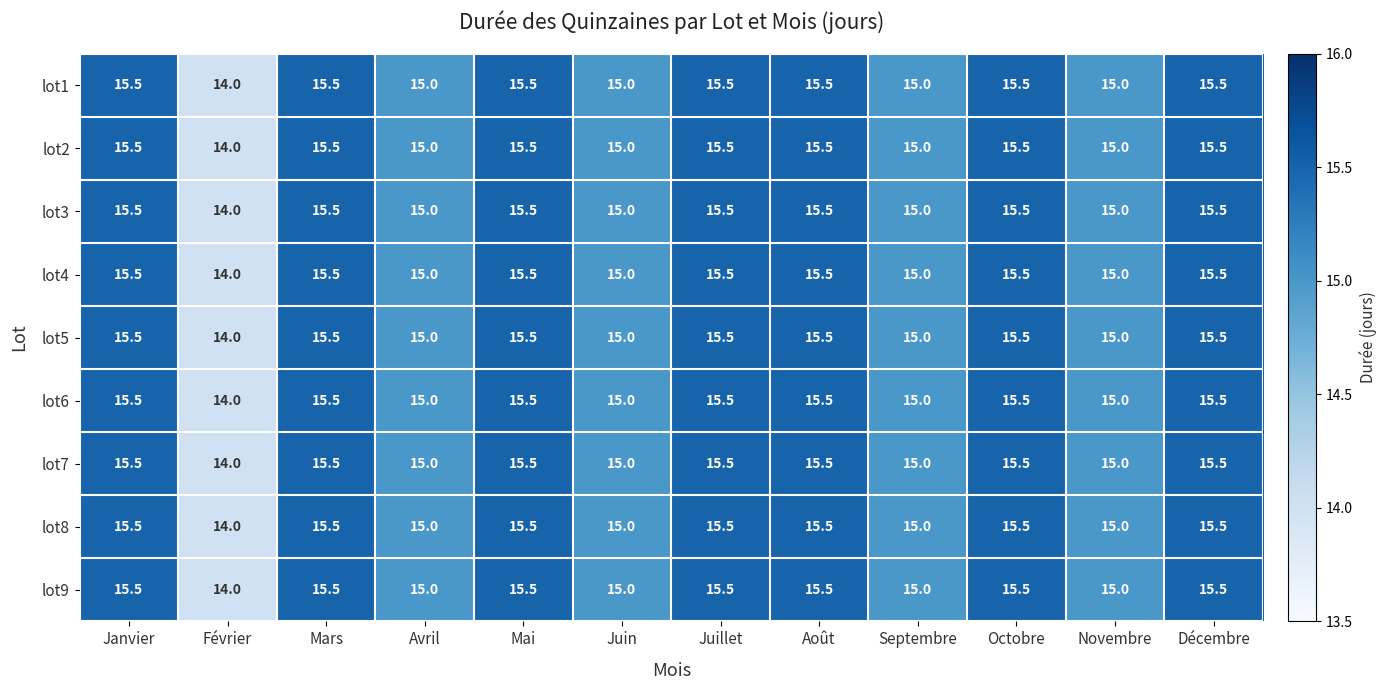

At which category does the chart reach its minimum across all series?

Février